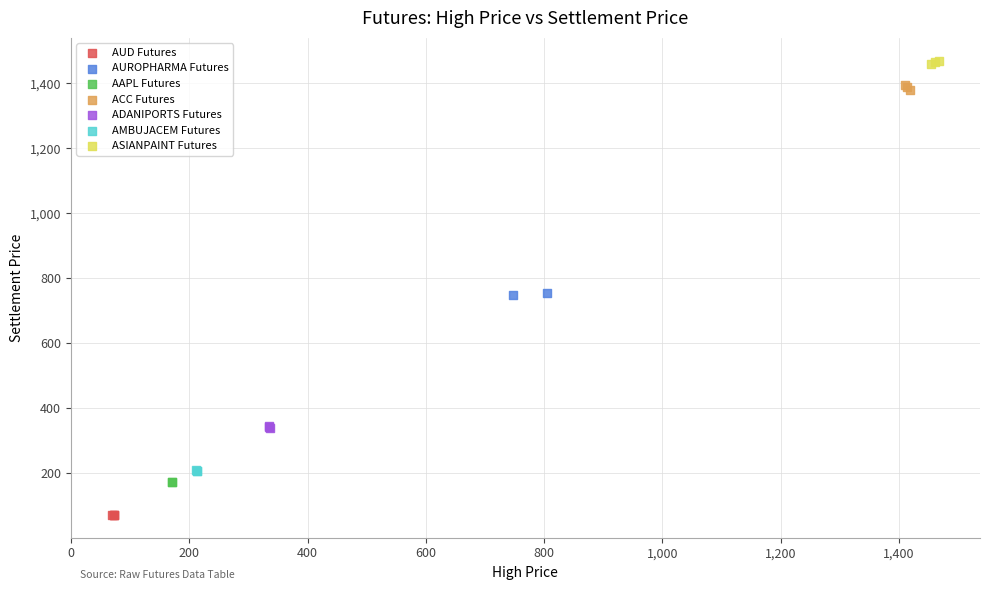

Which series contains the lowest Y value?

AUD Futures